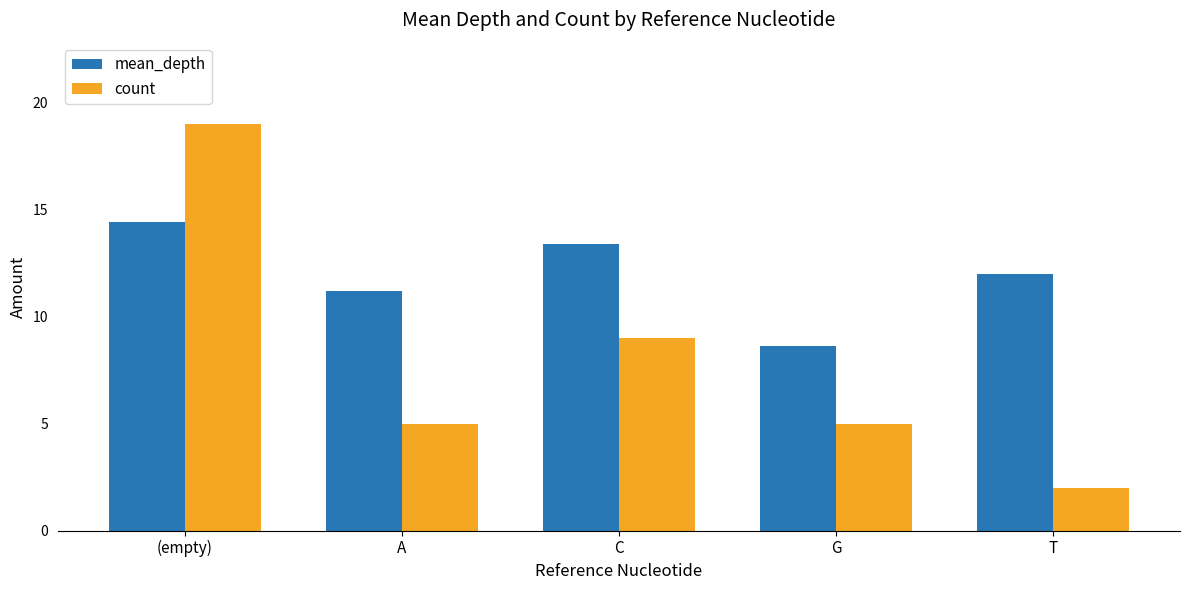

How many count values are between 5 and 9?

3